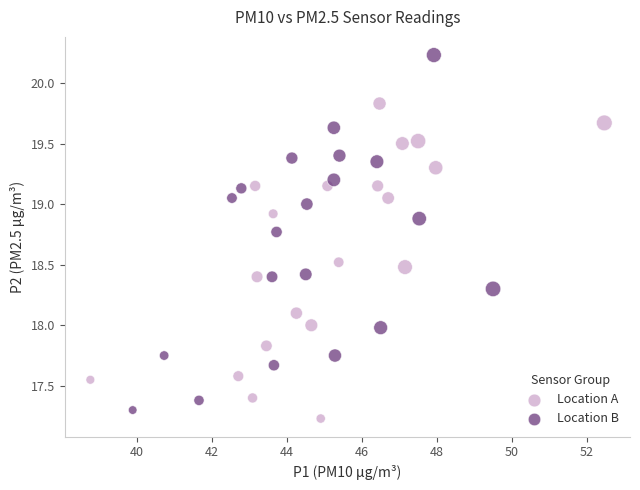

Which series reaches the maximum Y coordinate?

Location B